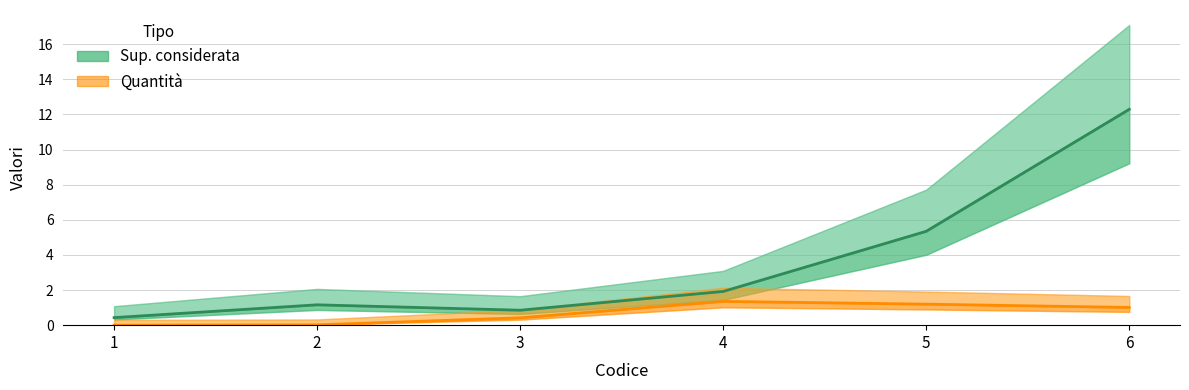

The Quantità series shows 1.2 at 5. True or false?

True